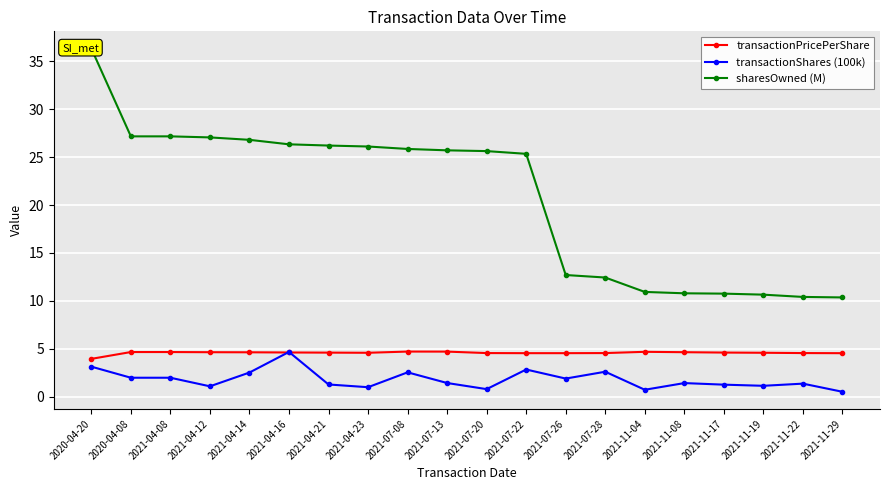

The sharesOwned (M) series shows 26.3 at 2021-04-16. True or false?

True